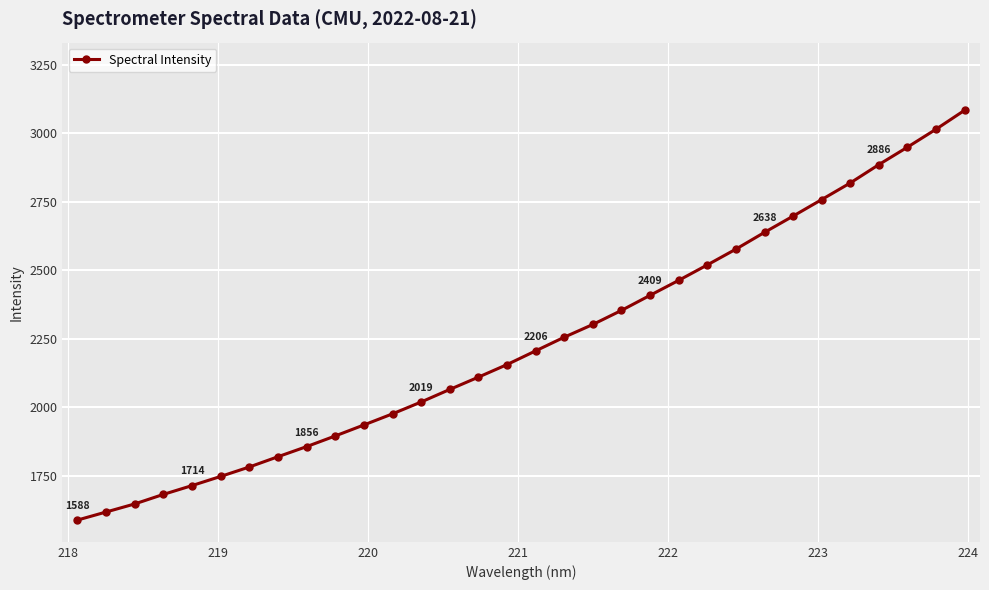

What is the smallest value displayed?

1588.3